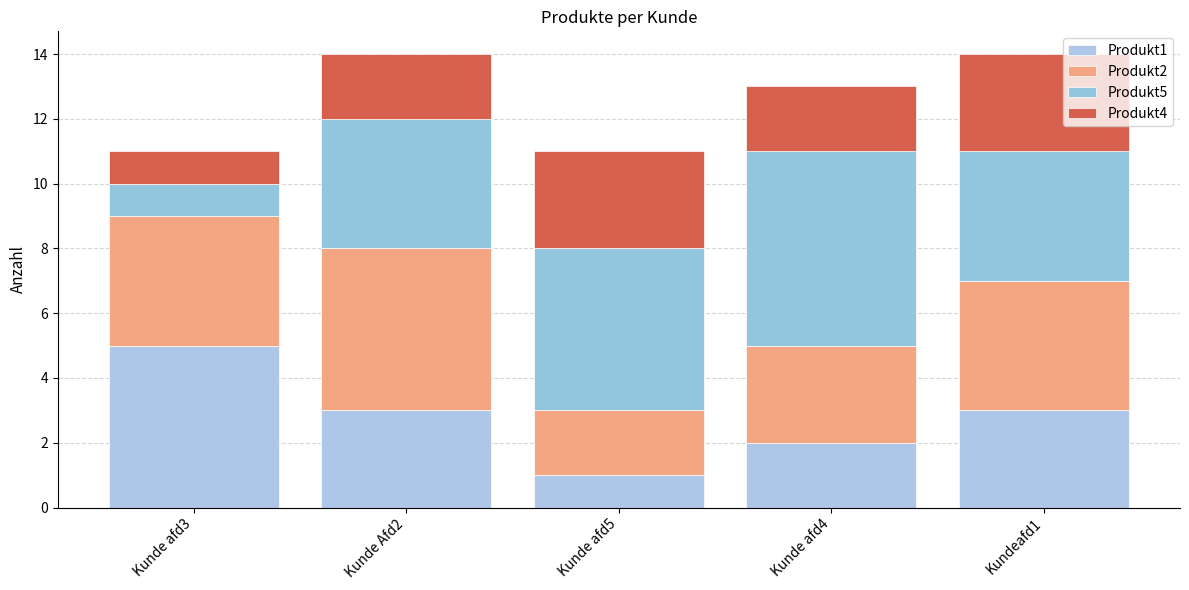

How many bars are there in total?

5